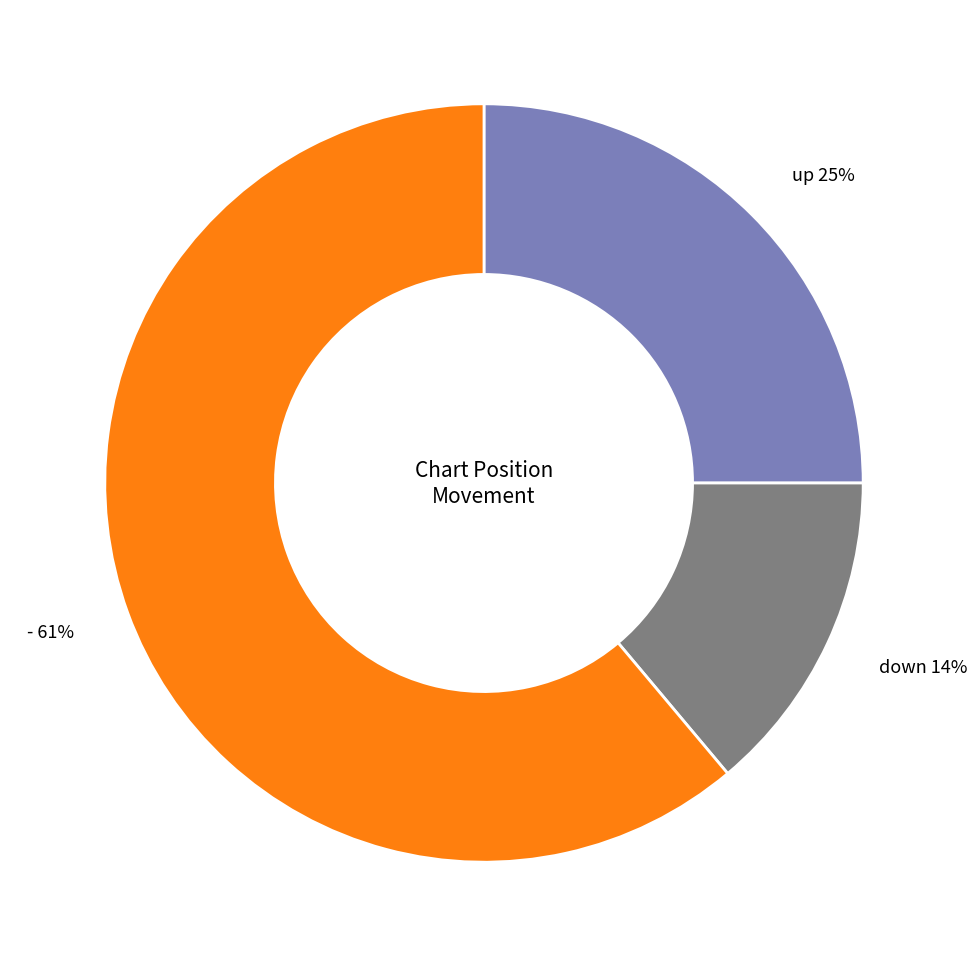

Which category has the smallest portion of the pie?

down